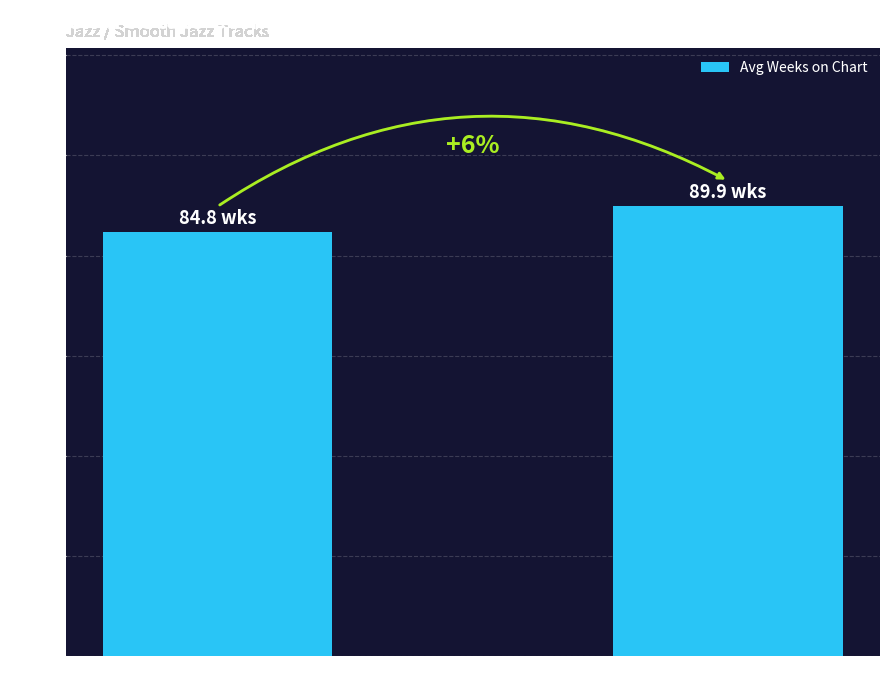

Reading right to left, transcribe all the data shown in this chart.

89.9	84.8